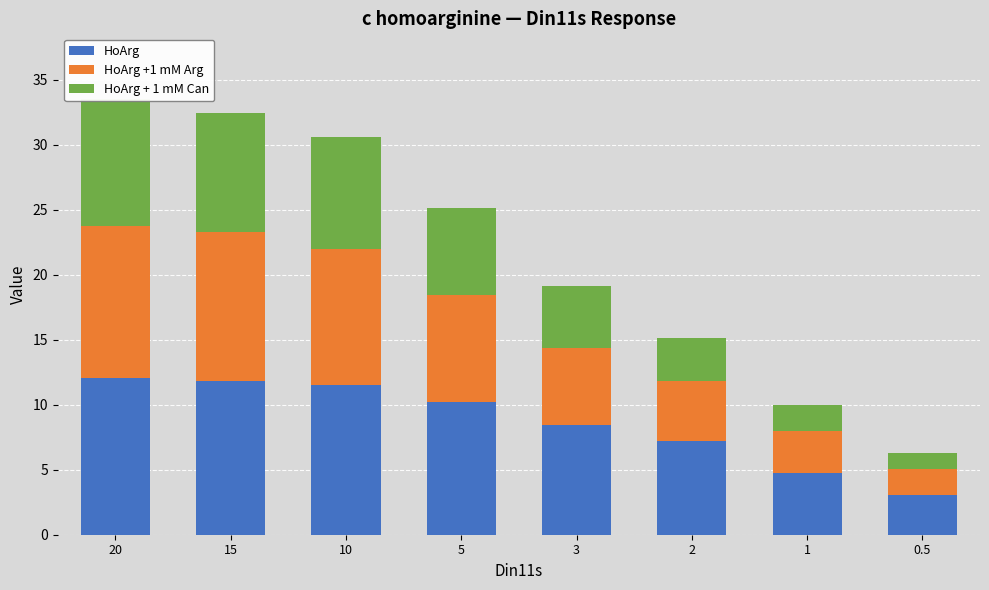

What position from the right is 20?

8